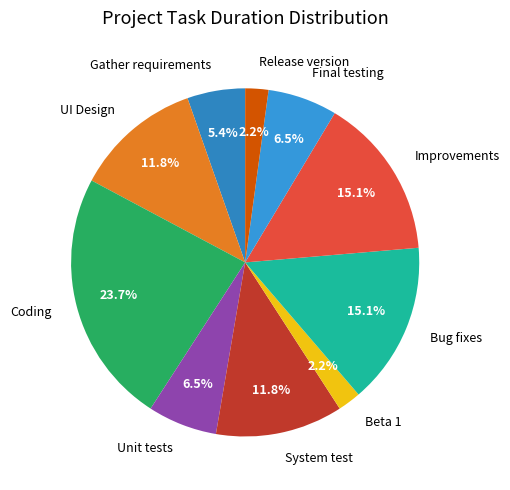

What is the ratio of the value at System test to the value at Unit tests?

1.8